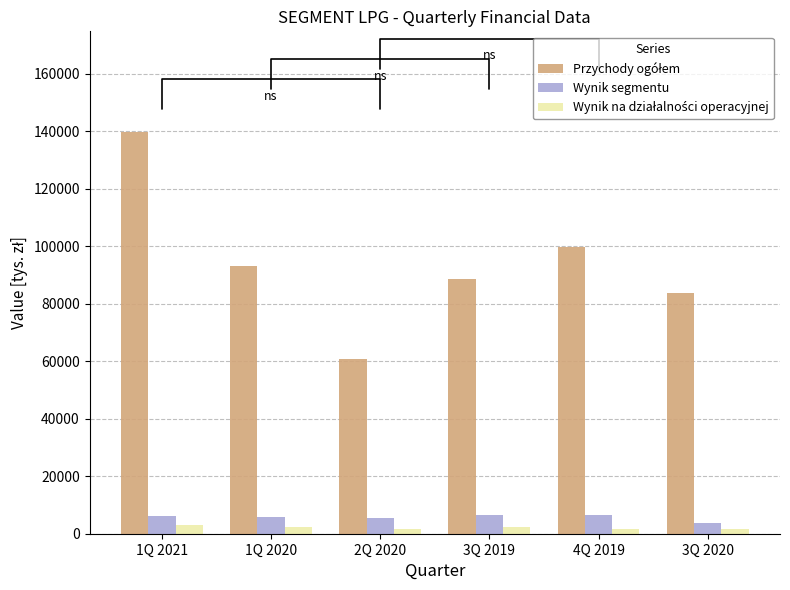

The Wynik segmentu series shows 6640 at 3Q 2019. True or false?

True